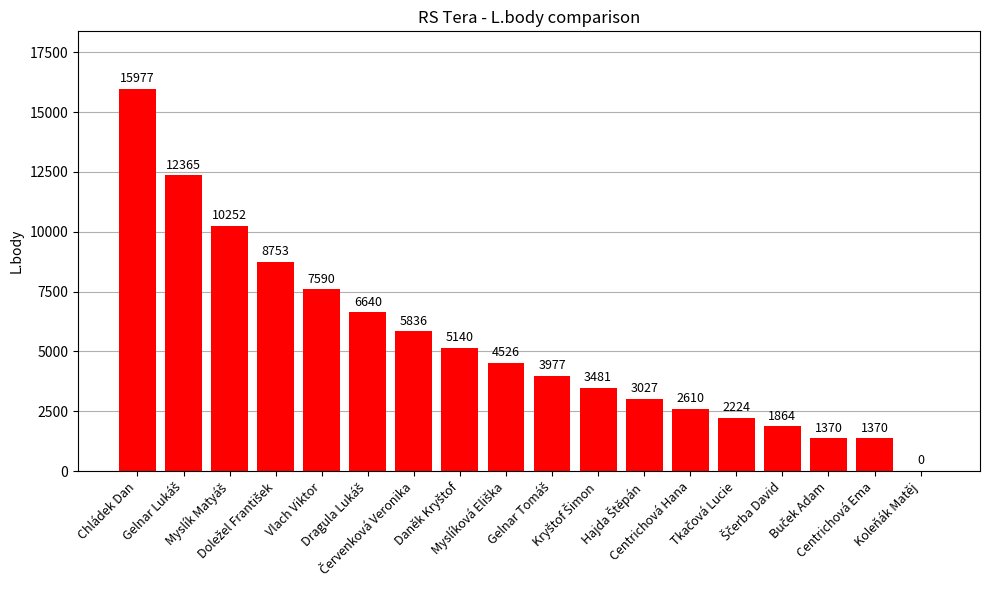

What is the maximum value shown in the chart?

15977